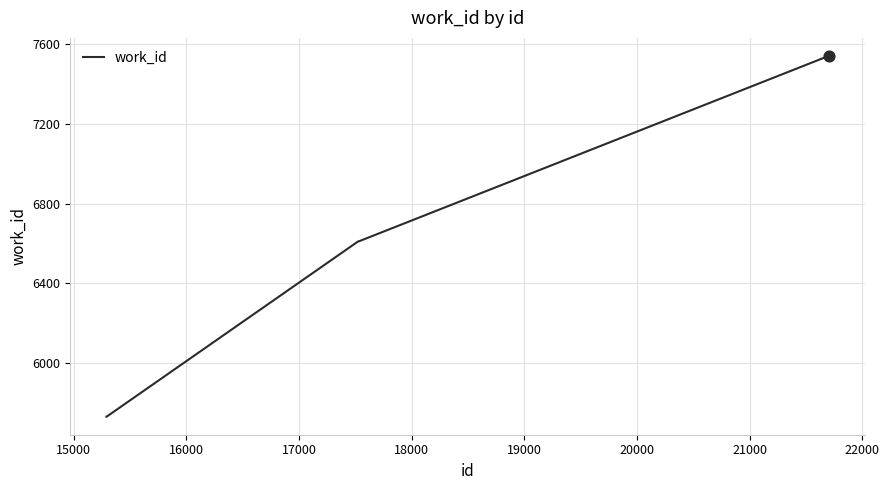

What is the maximum value shown in the chart?

7542